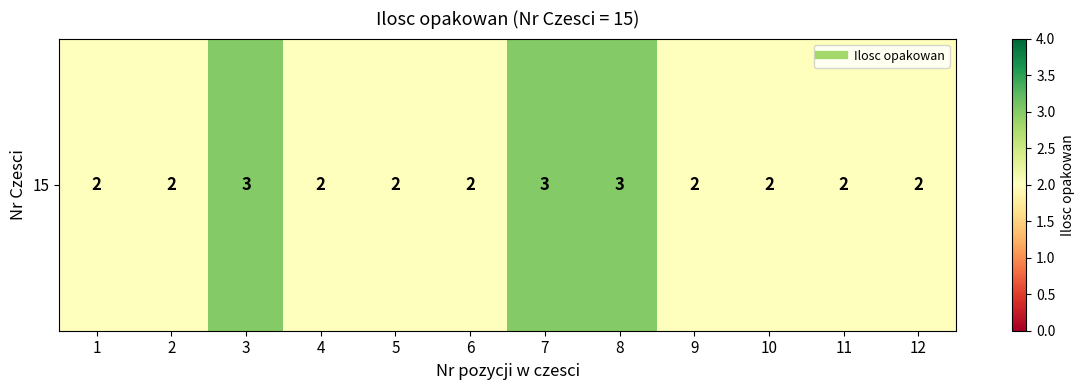

Rank the categories by value from highest to lowest.

3, 7, 8, 1, 2, 4, 5, 6, 9, 10, 11, 12